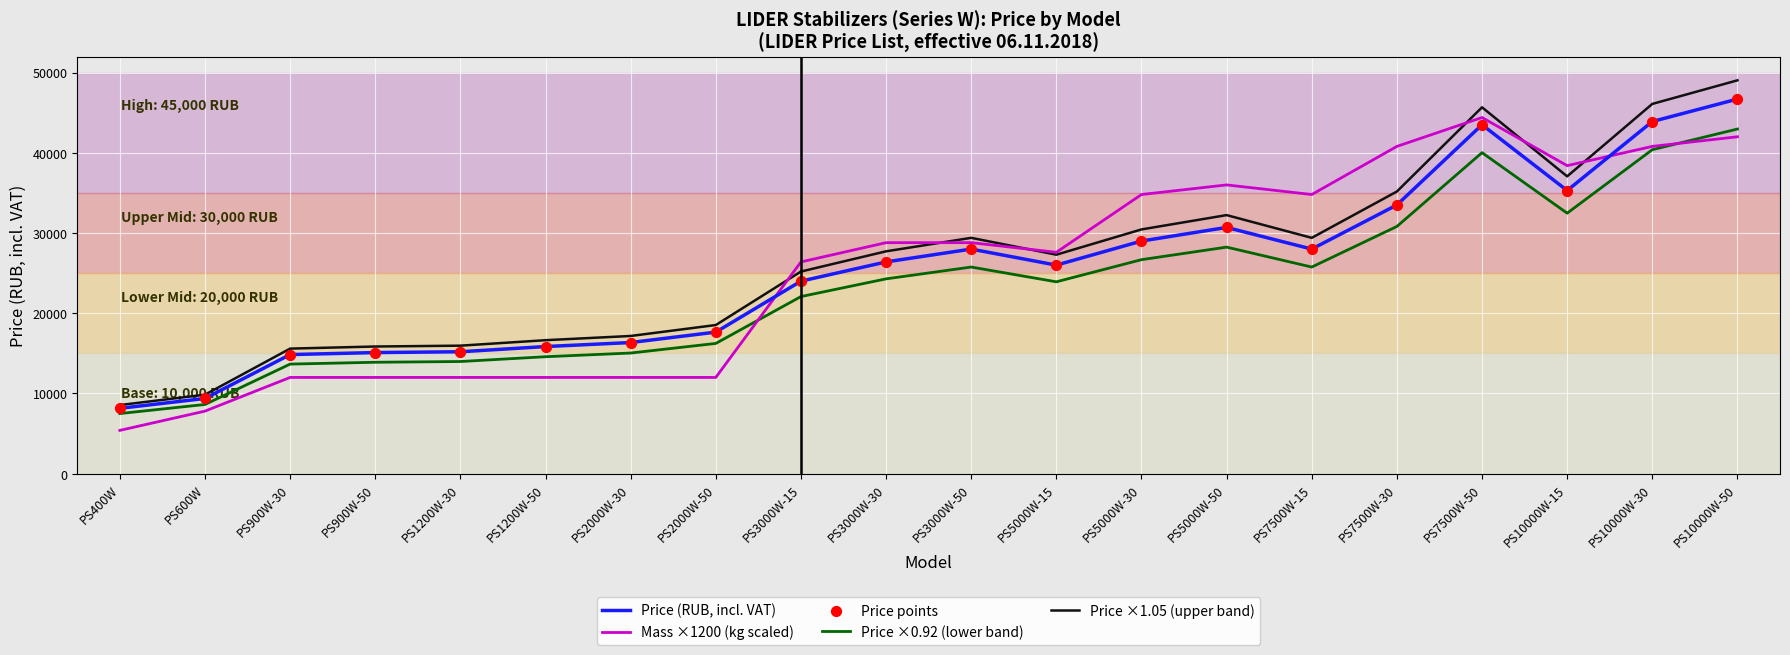

What is the total value across all series at PS3000W-15?

97680.0